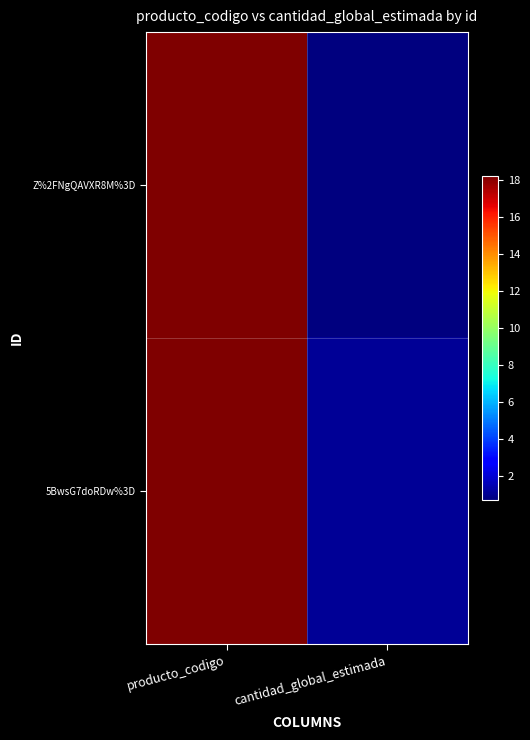

Rank the series by their maximum value, from lowest to highest.

Z%2FNgQAVXR8M%3D, 5BwsG7doRDw%3D